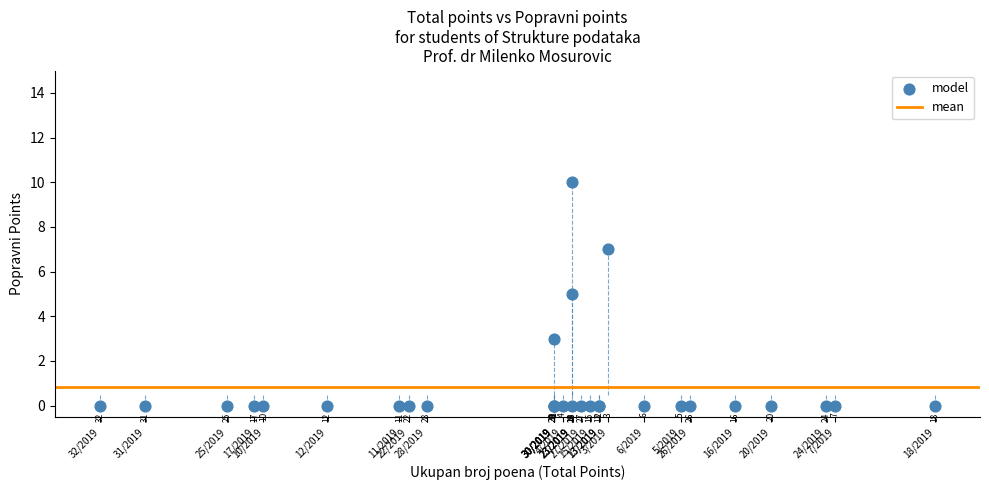

What Y value in the scatter plot is closest to 5?

5